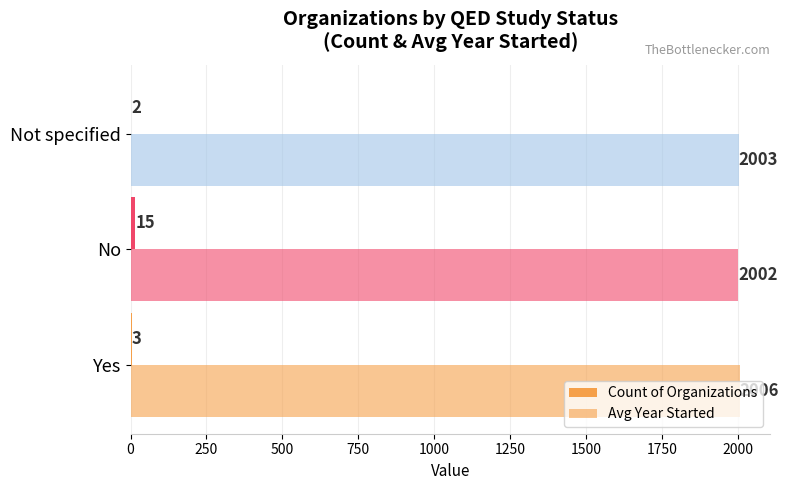

Count the number of data series in this chart.

2